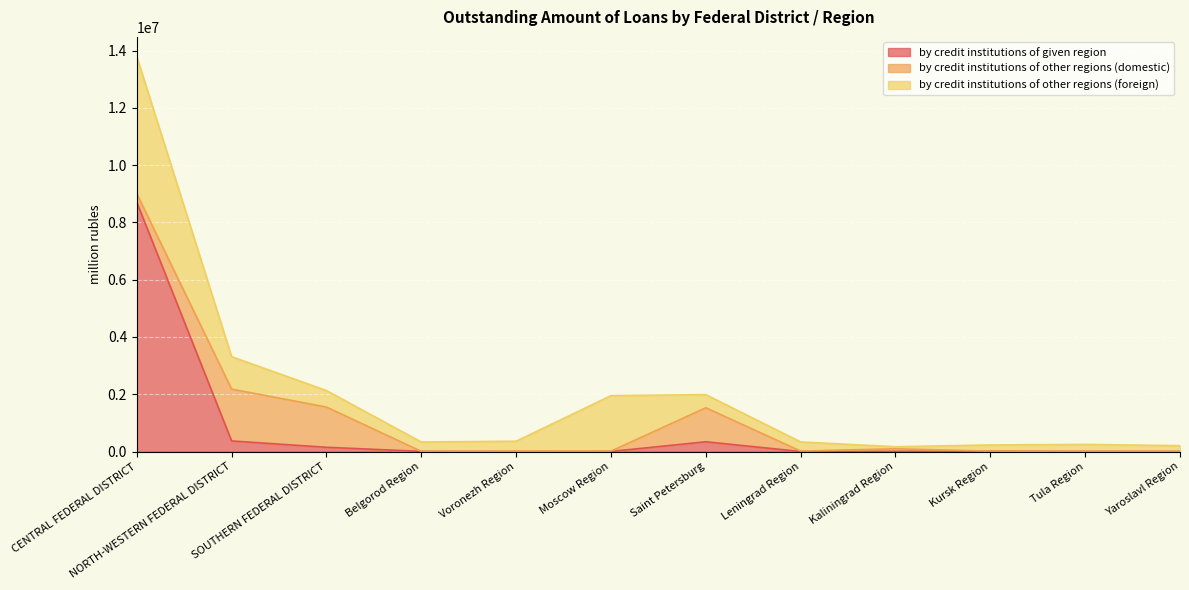

What is the maximum value shown in the chart?

8705313